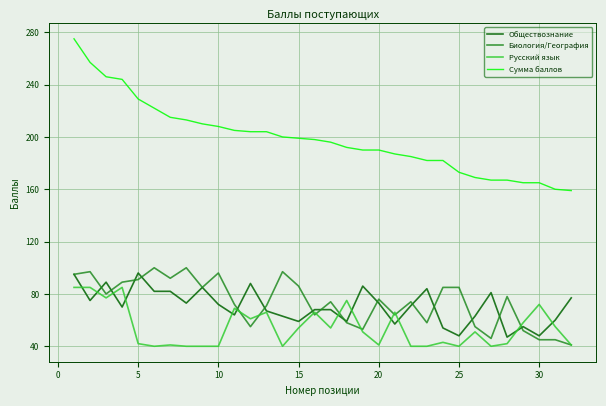

What is the highest value of the Русский язык series?

85